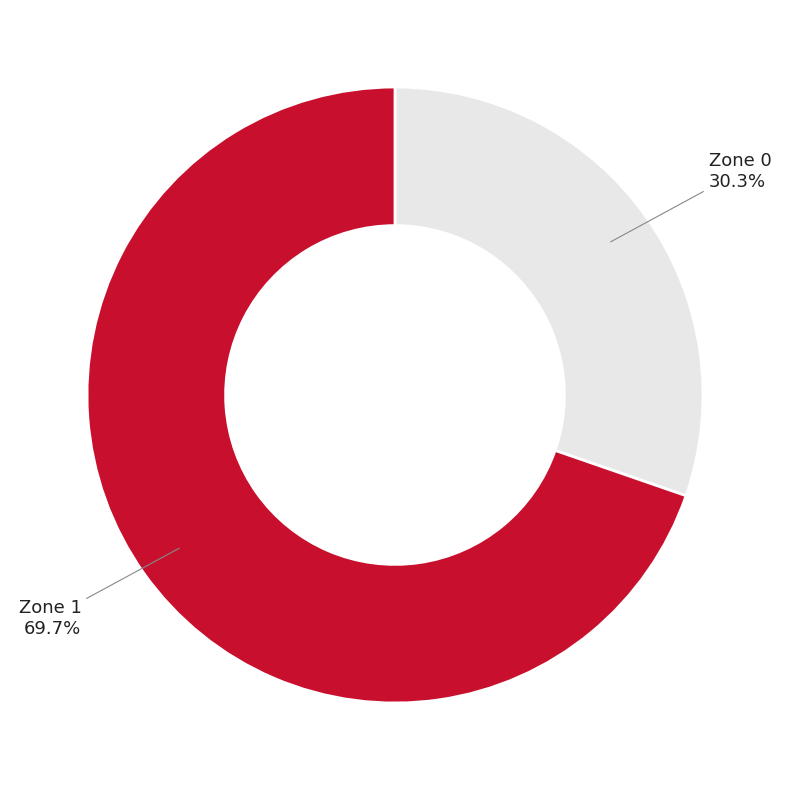

What is the majority slice?

Zone 1